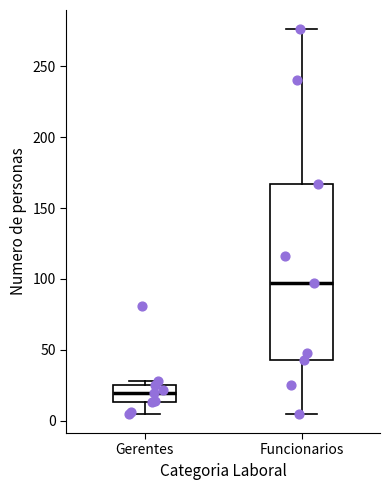

Reading left to right, transcribe this box plot: for each box, give where its median line is, the range the box spans, and where its two whiskers end, as read against the y-axis. The values are not printed on the chart, so give them approximately, as read against the axis.

Gerentes: median 20, box 15 to 25, whiskers 5 to 30
Funcionarios: median 95, box 45 to 165, whiskers 5 to 275